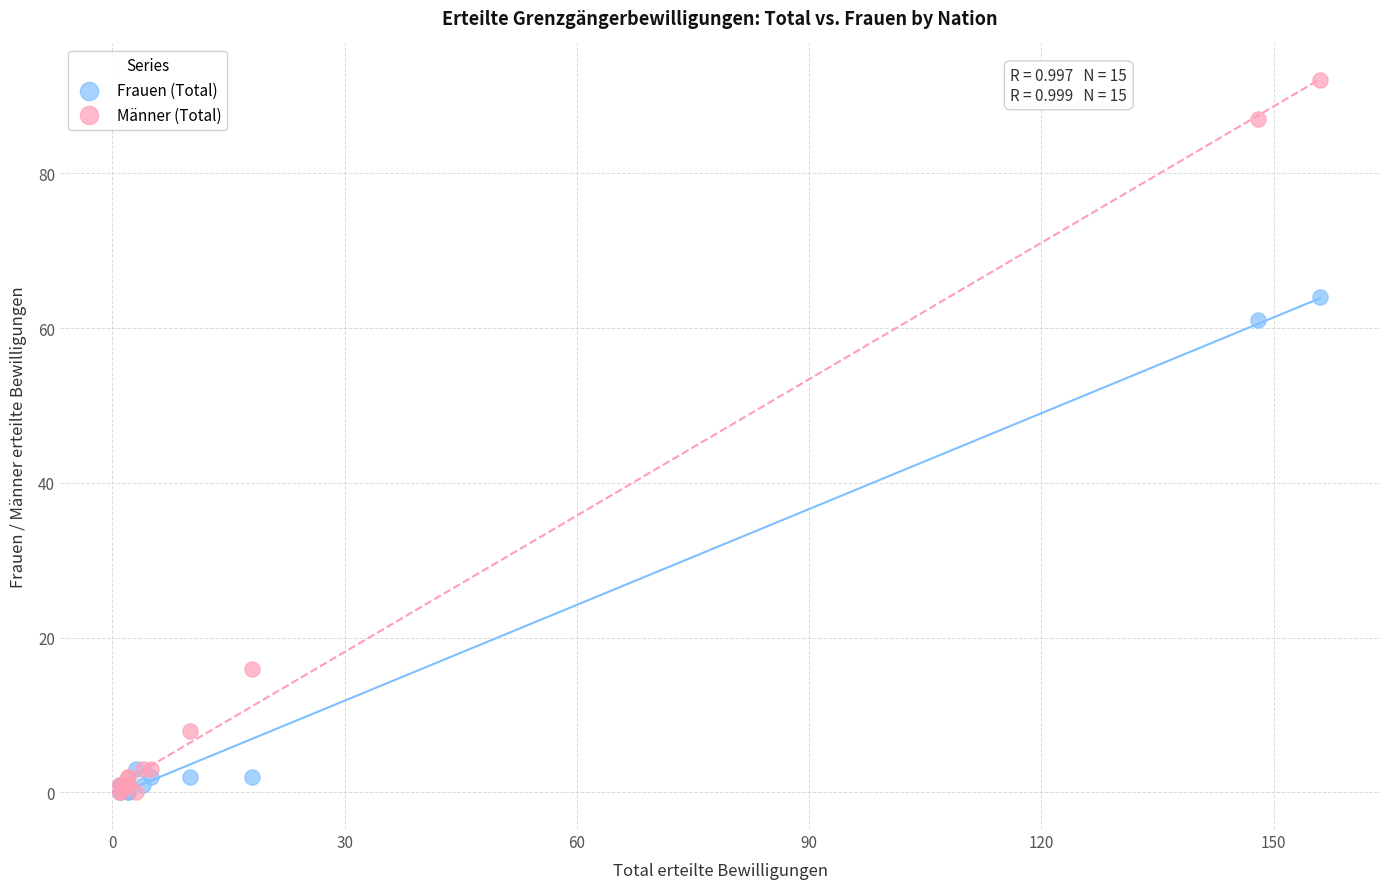

Across all series, what Y value is closest to 46?

61